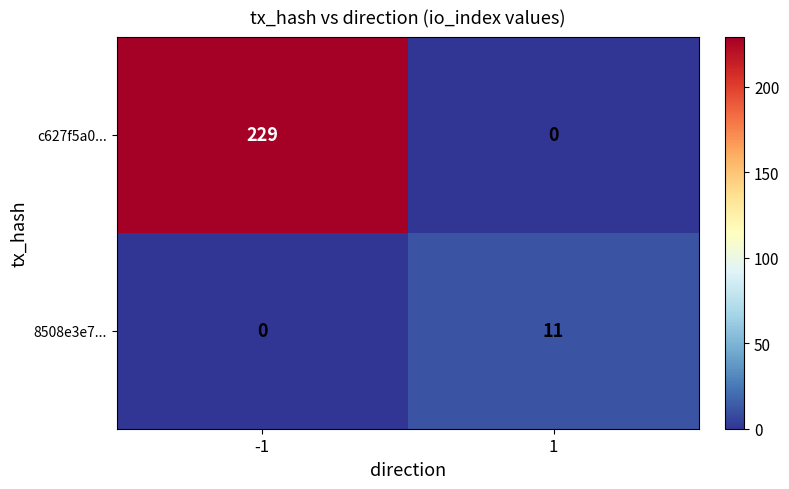

What is the difference between the 8508e3e7... values at -1 and 1?

11